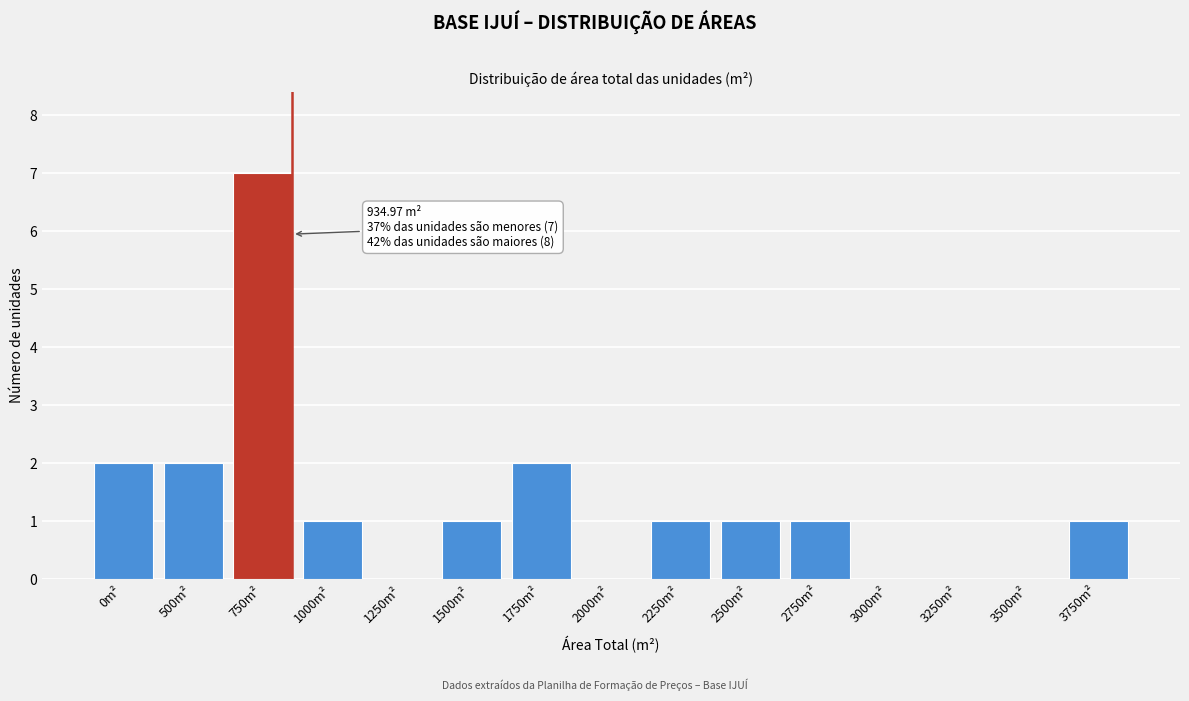

Reading left to right, transcribe all the data shown in this chart.

0m²=2	500m²=2	750m²=7	1000m²=1	1250m²=0	1500m²=1	1750m²=2	2000m²=0	2250m²=1	2500m²=1	2750m²=1	3000m²=0	3250m²=0	3500m²=0	3750m²=1